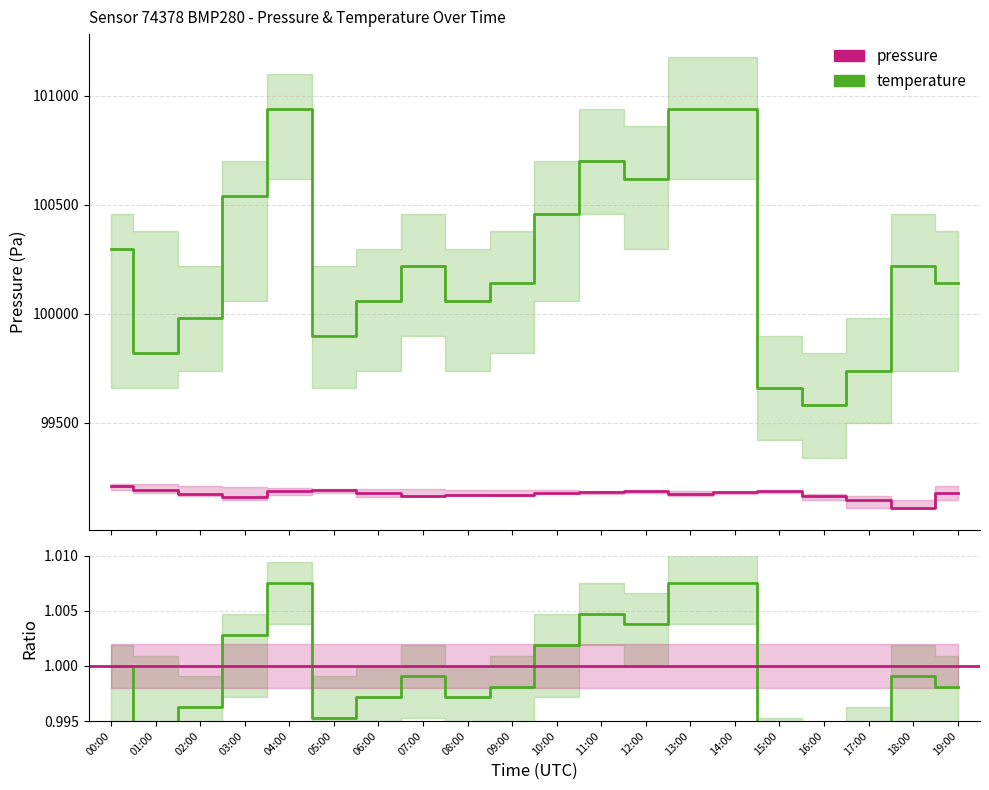

True or false: temperature_upper has a value of 1.5 at 09:00.

False